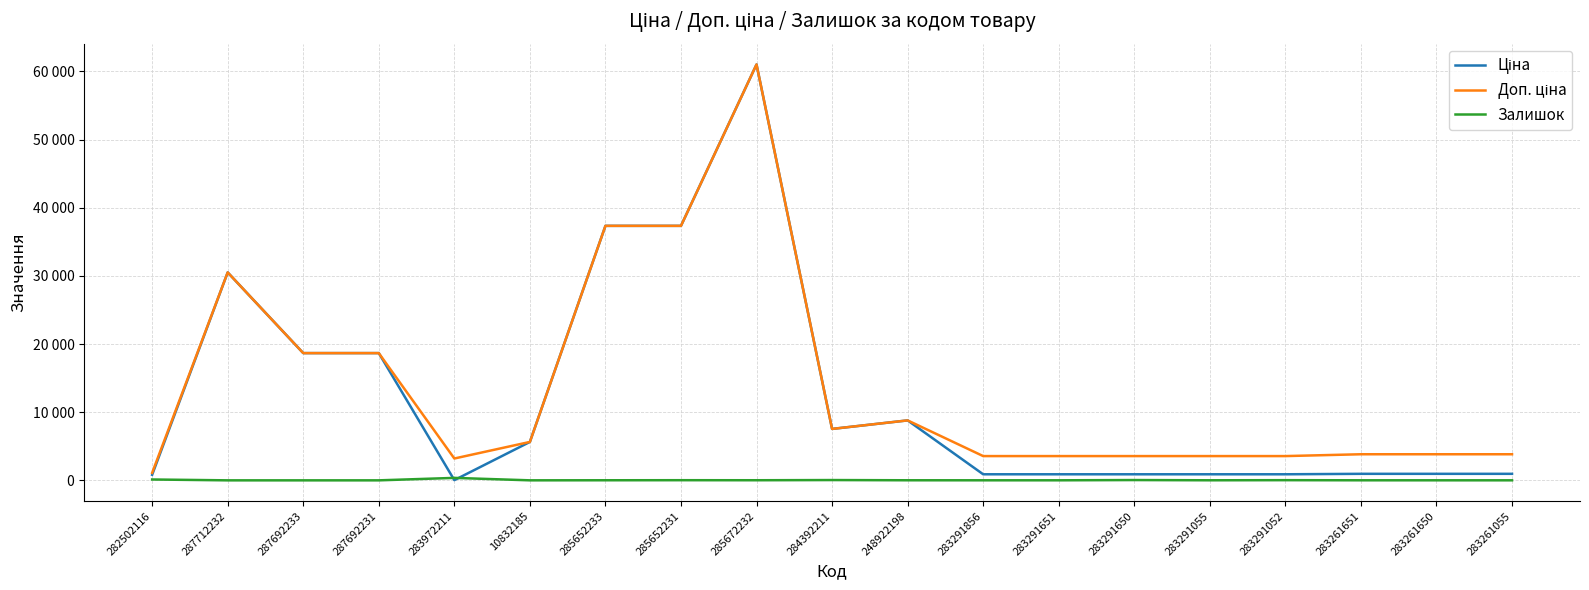

Does the chart have visible grid lines?

Yes